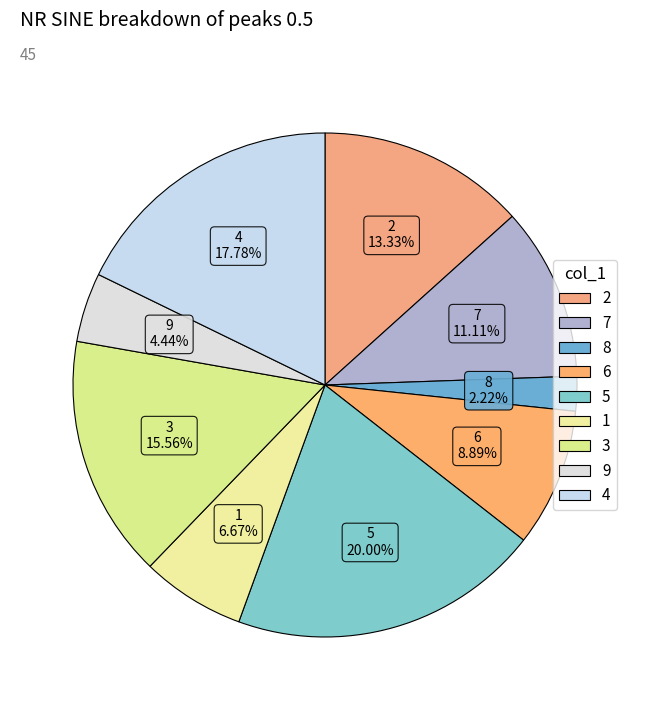

What is the total percentage of 8 and 2?

15.6%